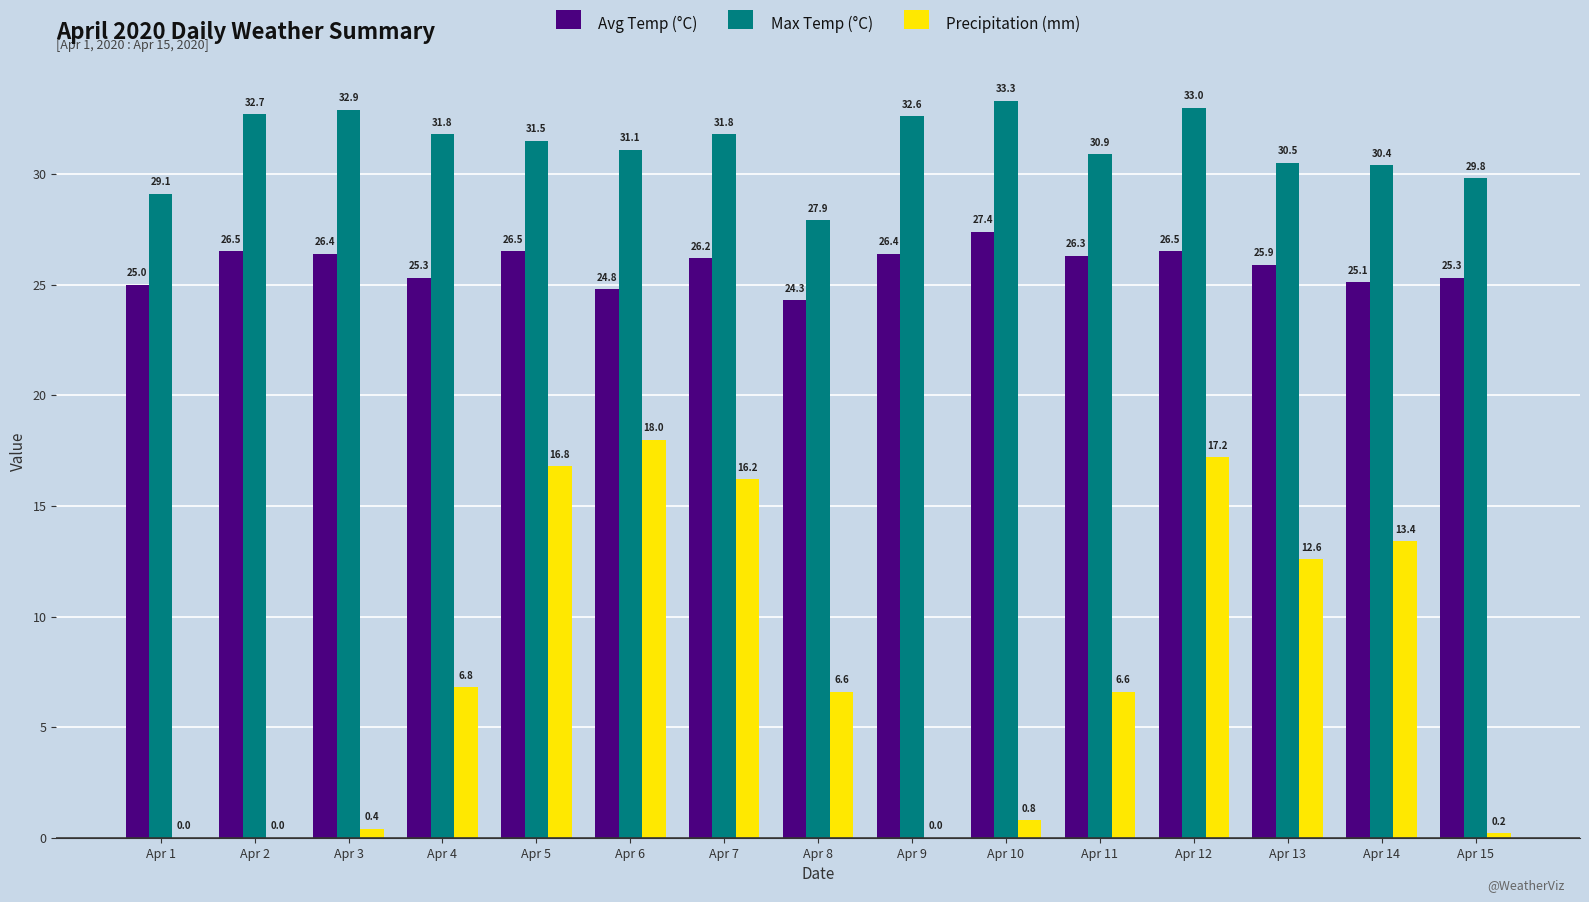

How many groups of bars are there?

15